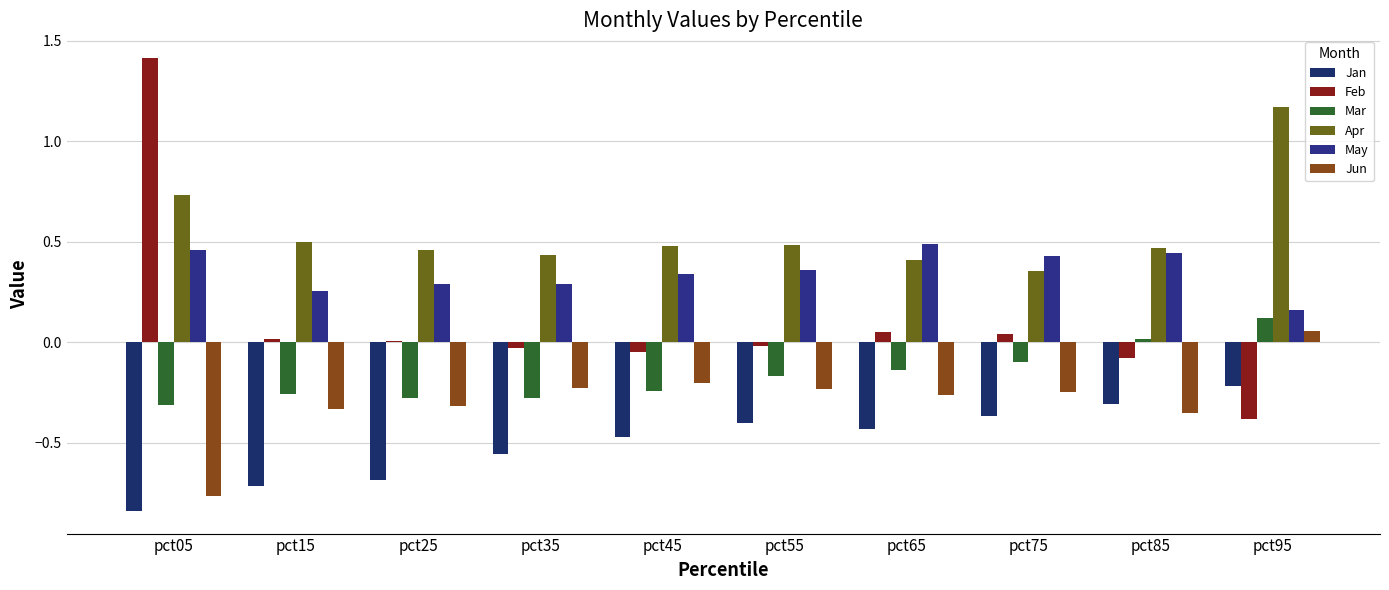

What are all the series names shown in the legend?

Jan, Feb, Mar, Apr, May, Jun